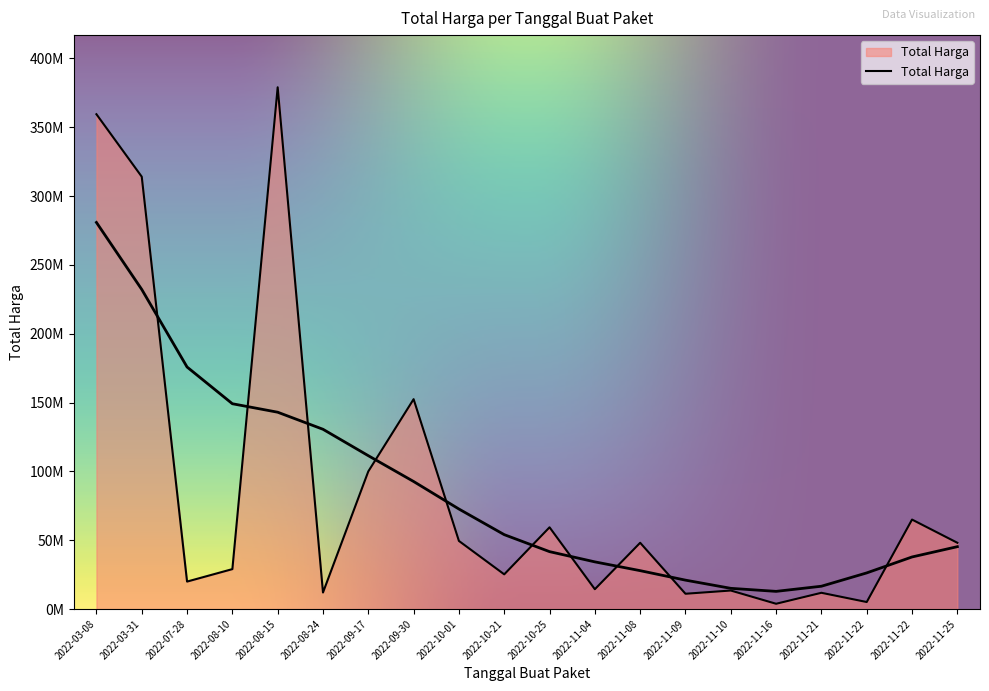

Rank the categories by value from highest to lowest.

2022-08-15, 2022-03-08, 2022-03-31, 2022-09-30, 2022-09-17, 2022-11-22, 2022-10-25, 2022-10-01, 2022-11-08, 2022-11-25, 2022-08-10, 2022-10-21, 2022-07-28, 2022-11-04, 2022-11-10, 2022-08-24, 2022-11-21, 2022-11-09, 2022-11-22, 2022-11-16